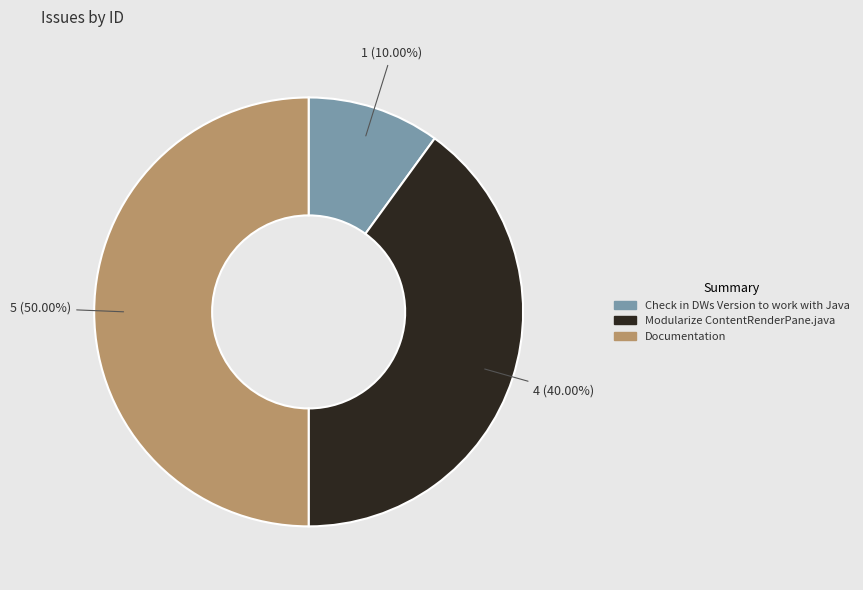

Between Check in DWs Version to work with Java and Documentation, which is larger?

Documentation